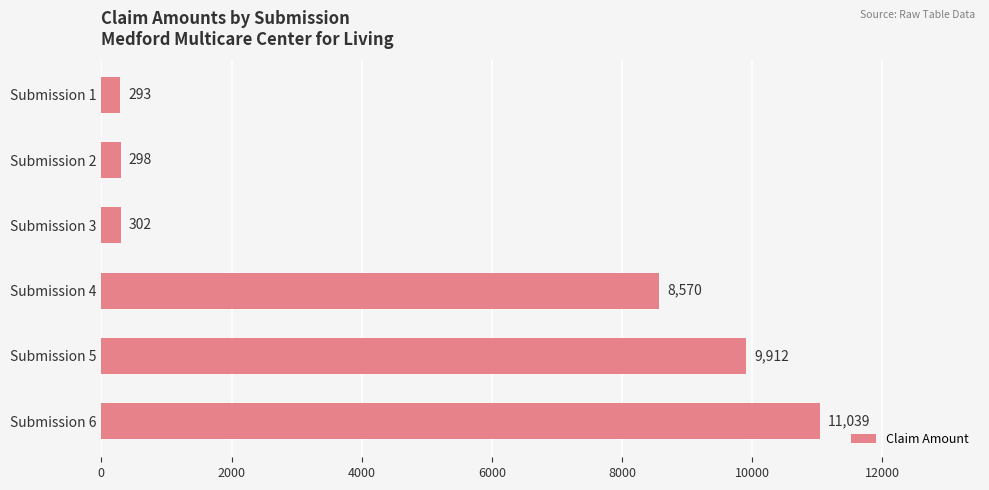

What is the approximate value at Submission 2, to the nearest 10?

300